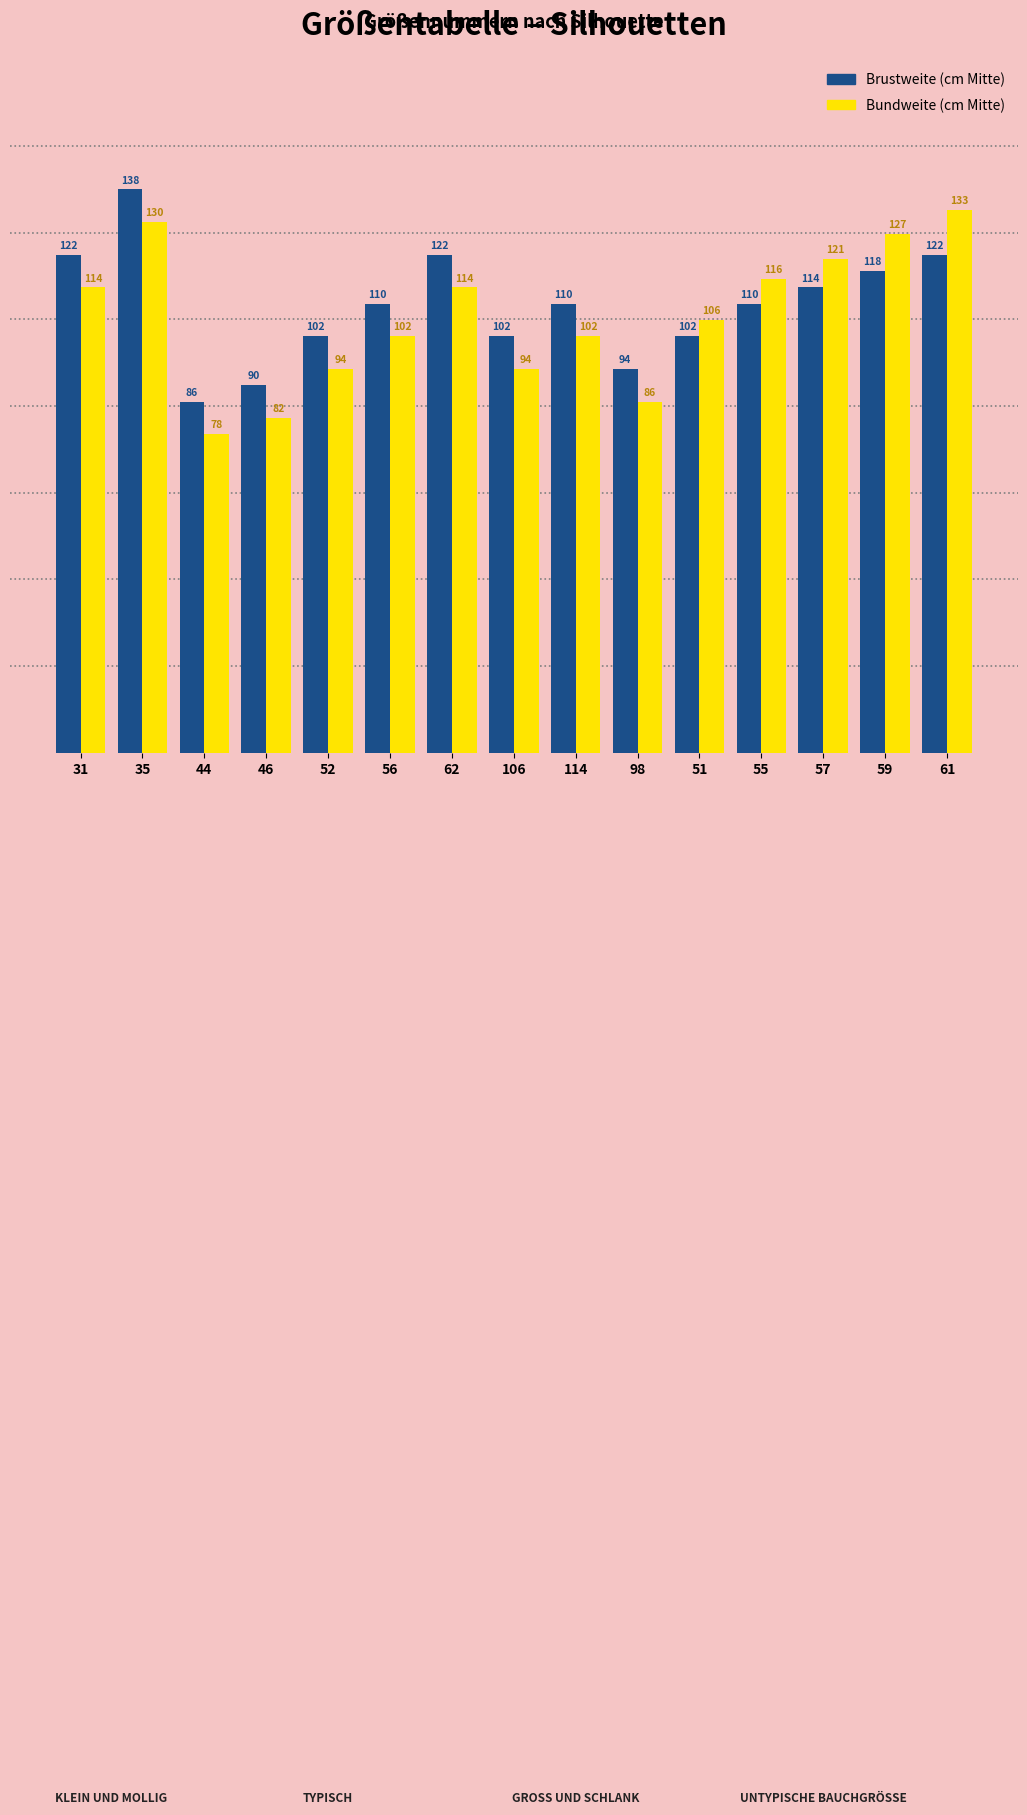

How many bars are there in total?

30